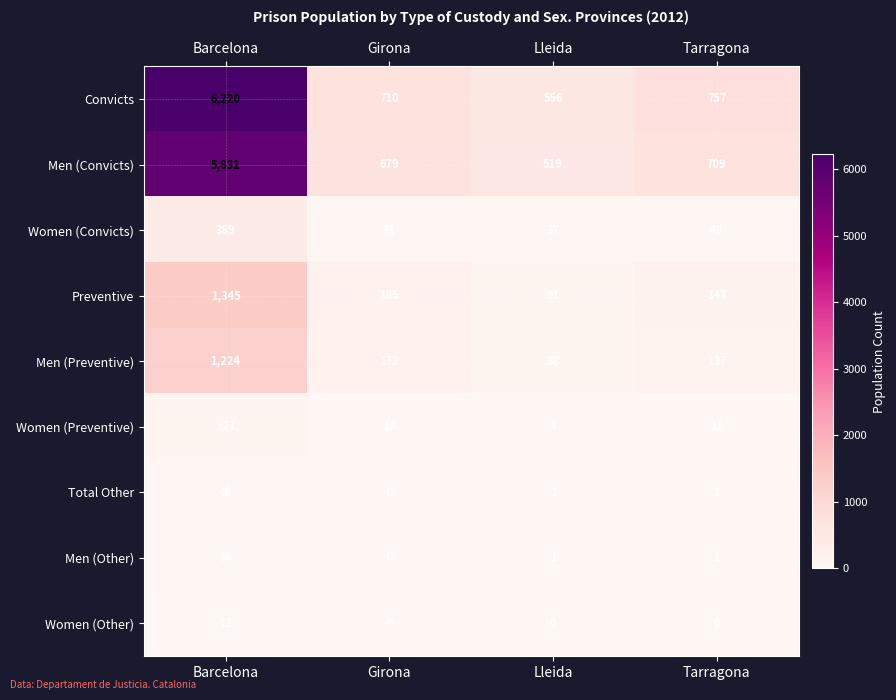

True or false: Women (Convicts) has a value of 563 at Barcelona.

False